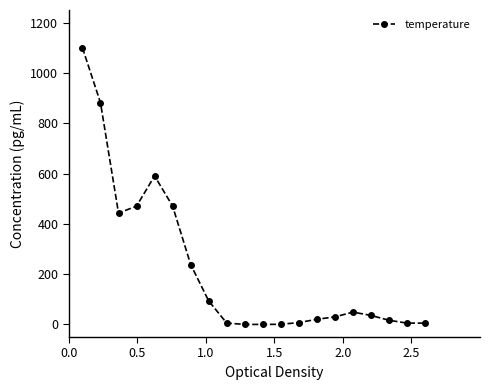

What is the sum of all values?

4463.5